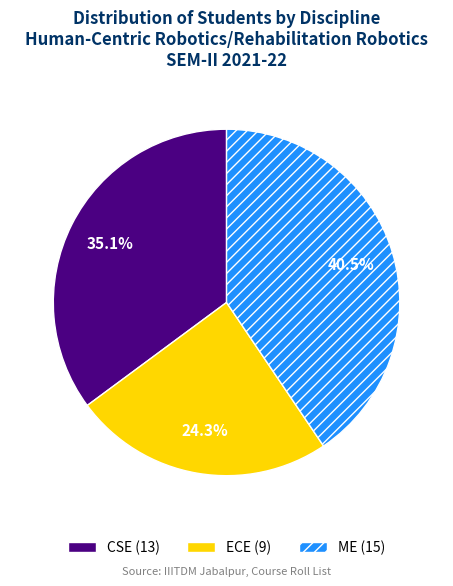

To the nearest percent, what is the difference between the ECE and CSE slice percentages?

11%